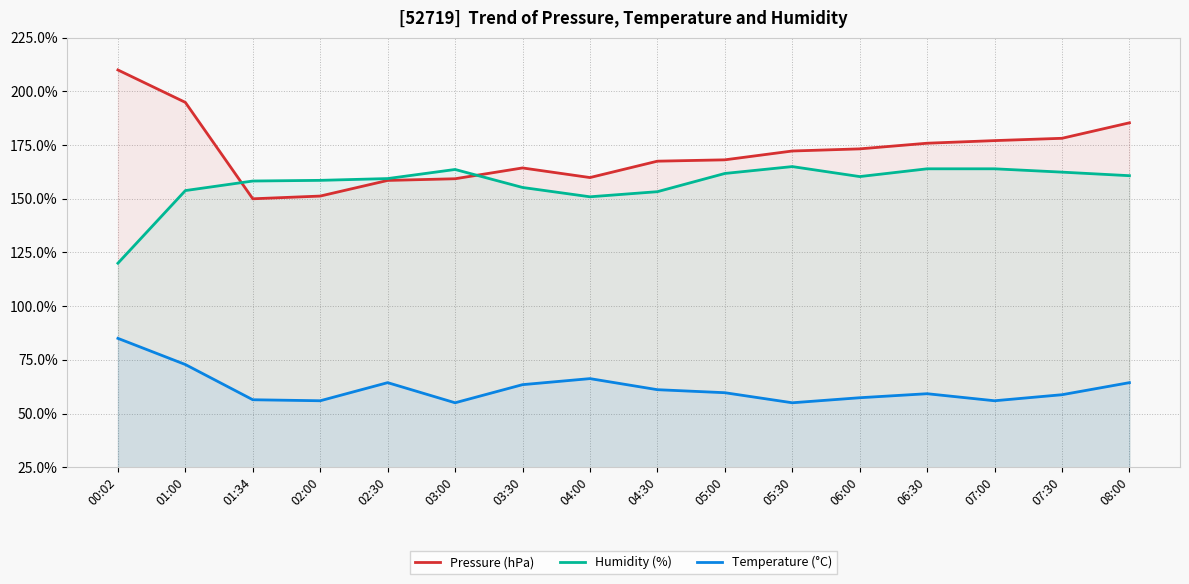

What is the greatest value displayed?

210.0